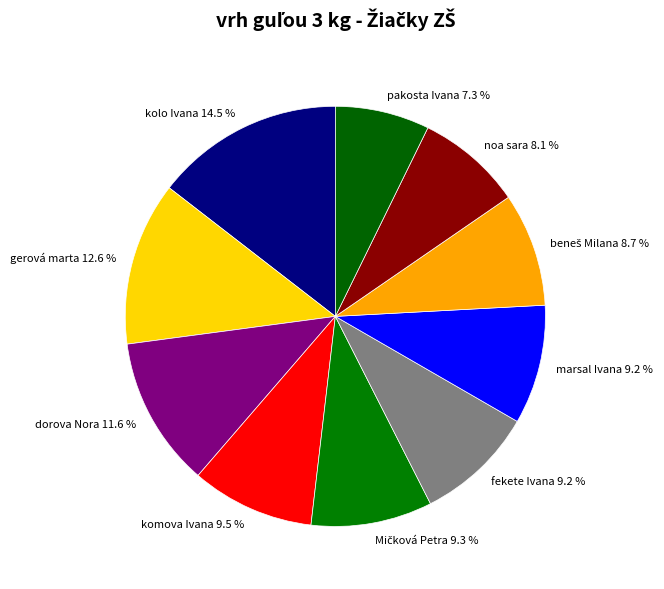

The dorova Nora slice represents 12% of the pie. True or false?

True